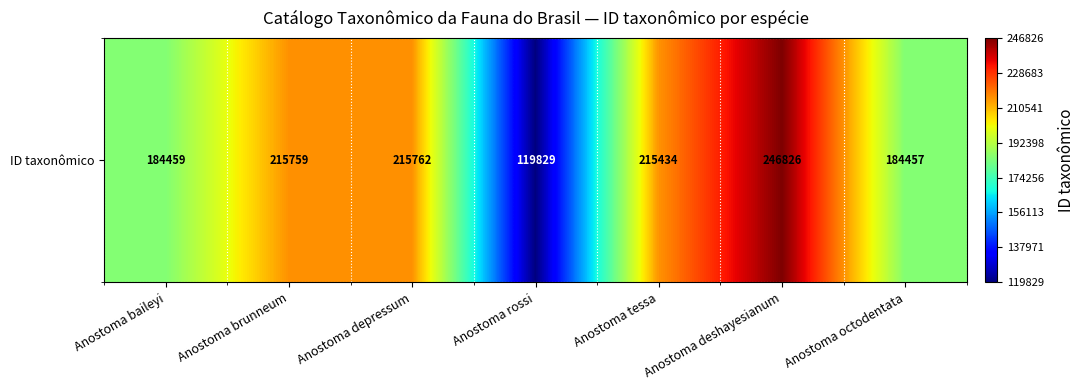

List the labels in order of value, smallest first.

Anostoma rossi, Anostoma octodentata, Anostoma baileyi, Anostoma tessa, Anostoma brunneum, Anostoma depressum, Anostoma deshayesianum